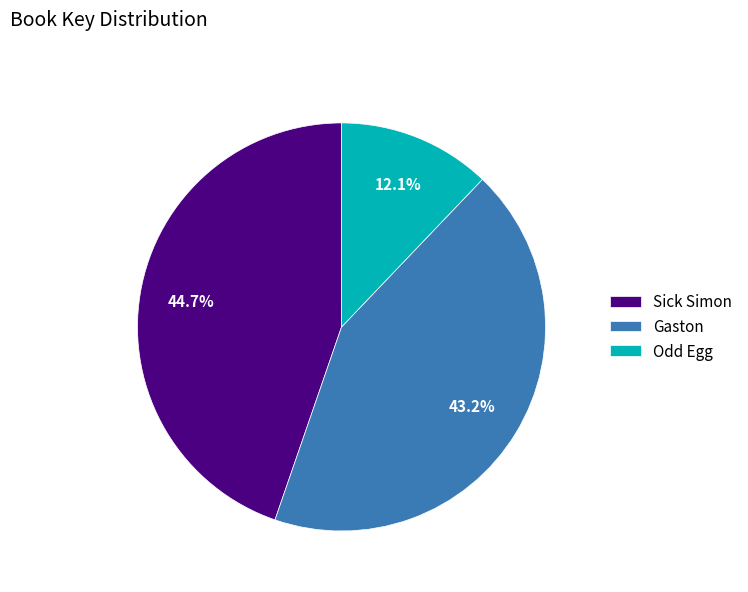

Does any single category account for the majority?

No